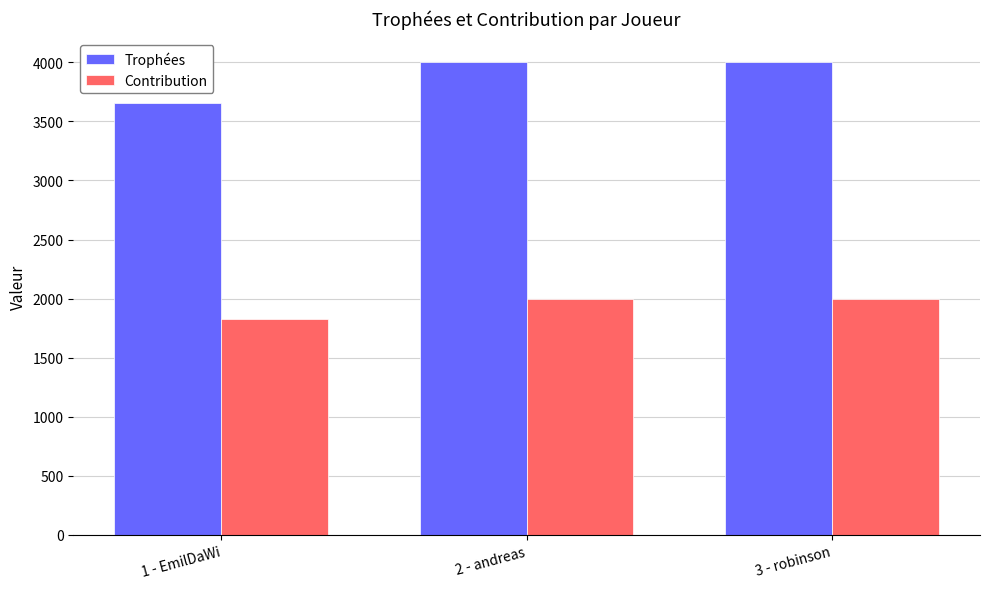

True or false: Contribution has a value of 1827 at 1 - EmilDaWi.

True